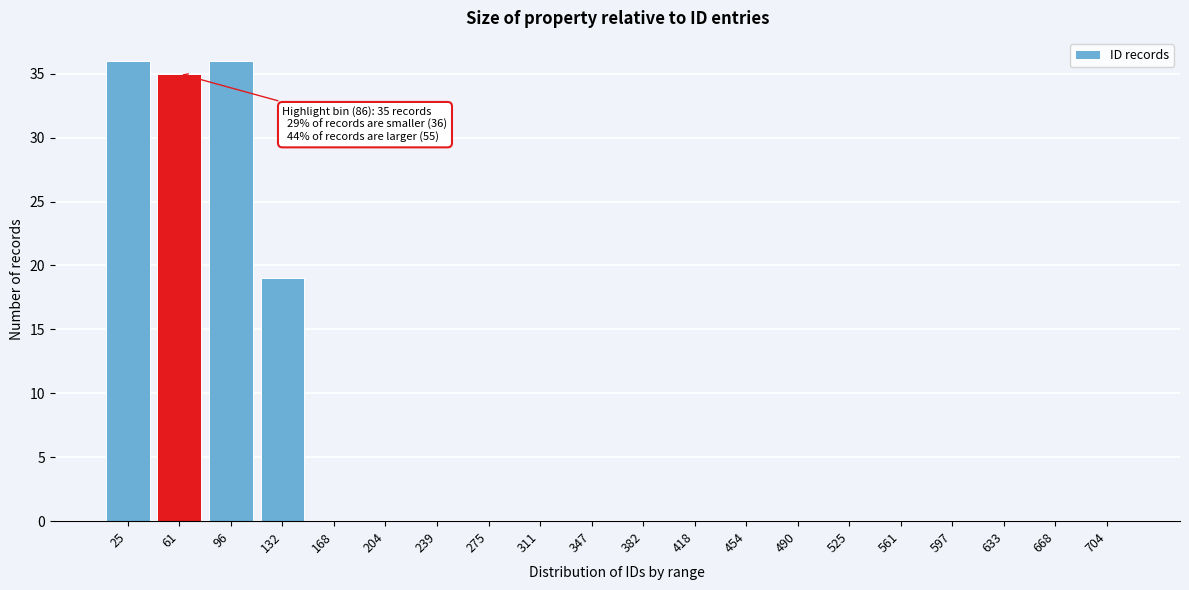

Reading right to left, extract all data points from this chart.

704=0	668=0	633=0	597=0	561=0	525=0	490=0	454=0	418=0	382=0	347=0	311=0	275=0	239=0	204=0	168=0	132=19	96=36	61=35	25=36